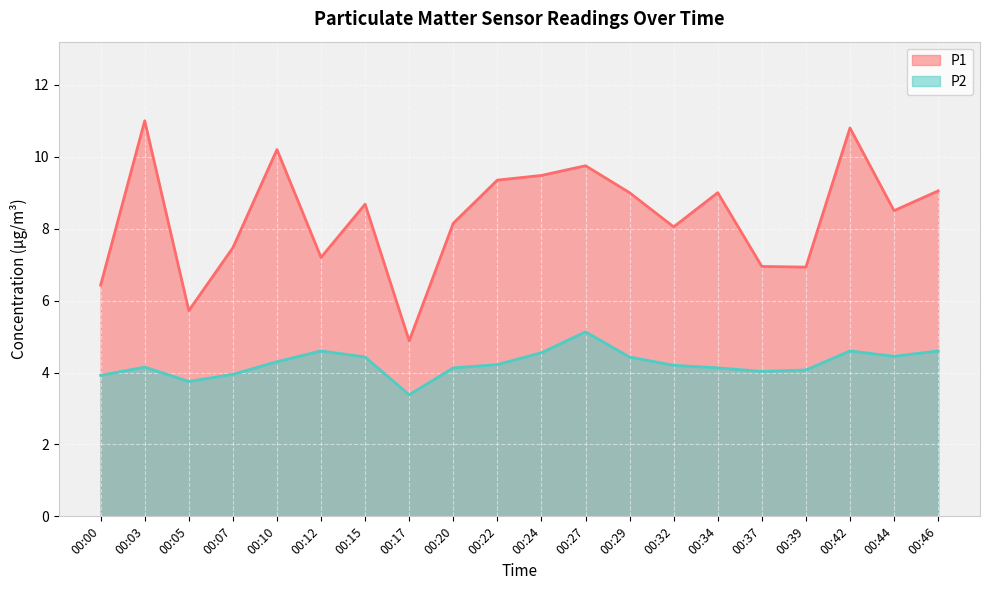

What is the sum of all P1 values?

166.6